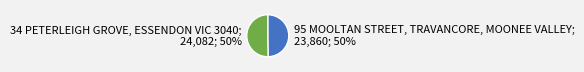

How many slices are in this pie chart?

2